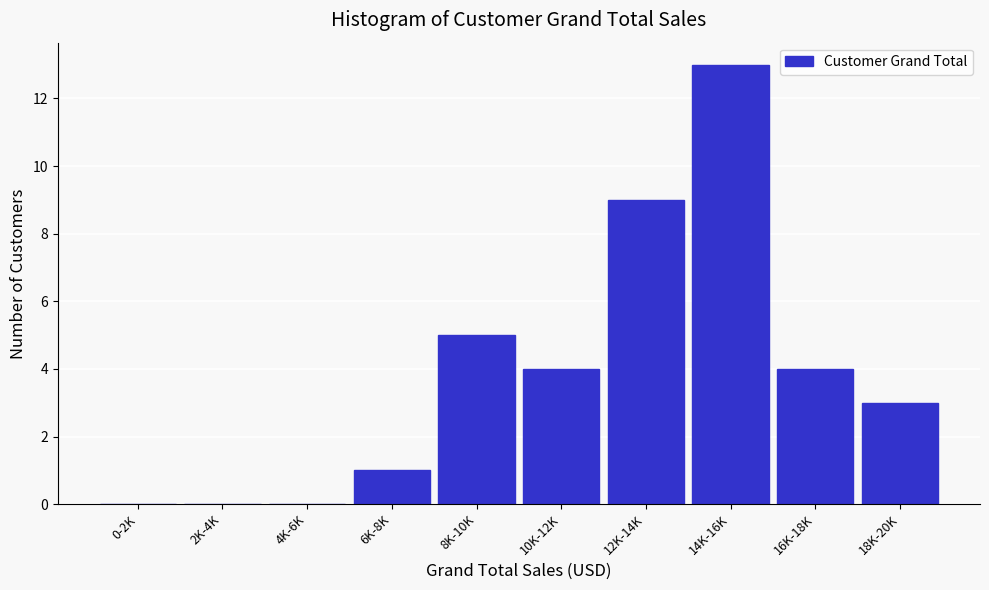

Reading left to right, transcribe all the data shown in this chart.

0-2K=0	2K-4K=0	4K-6K=0	6K-8K=1	8K-10K=5	10K-12K=4	12K-14K=9	14K-16K=13	16K-18K=4	18K-20K=3